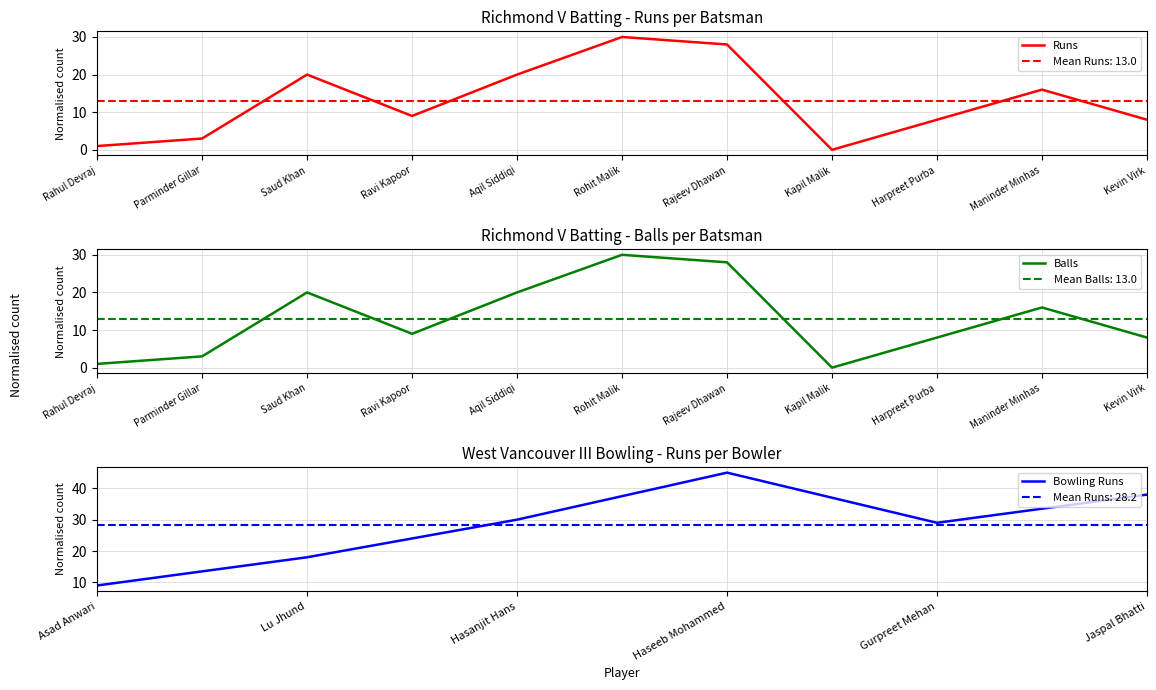

The value of Balls at Rahul Devraj is 1. True or false?

True